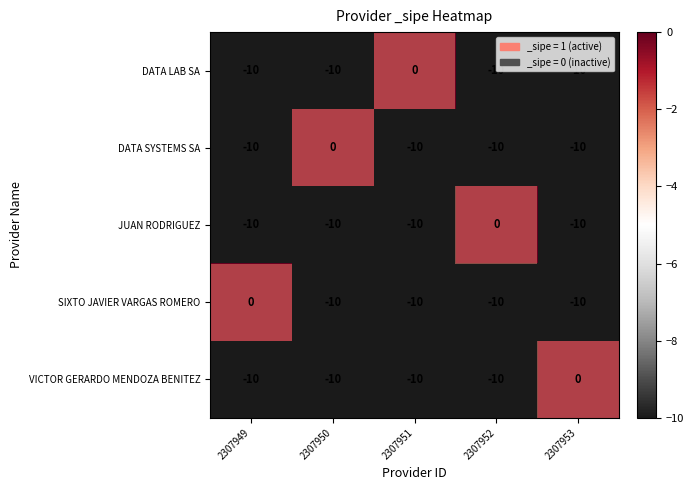

The value of VICTOR GERARDO MENDOZA BENITEZ at 2307951 is -13. True or false?

False